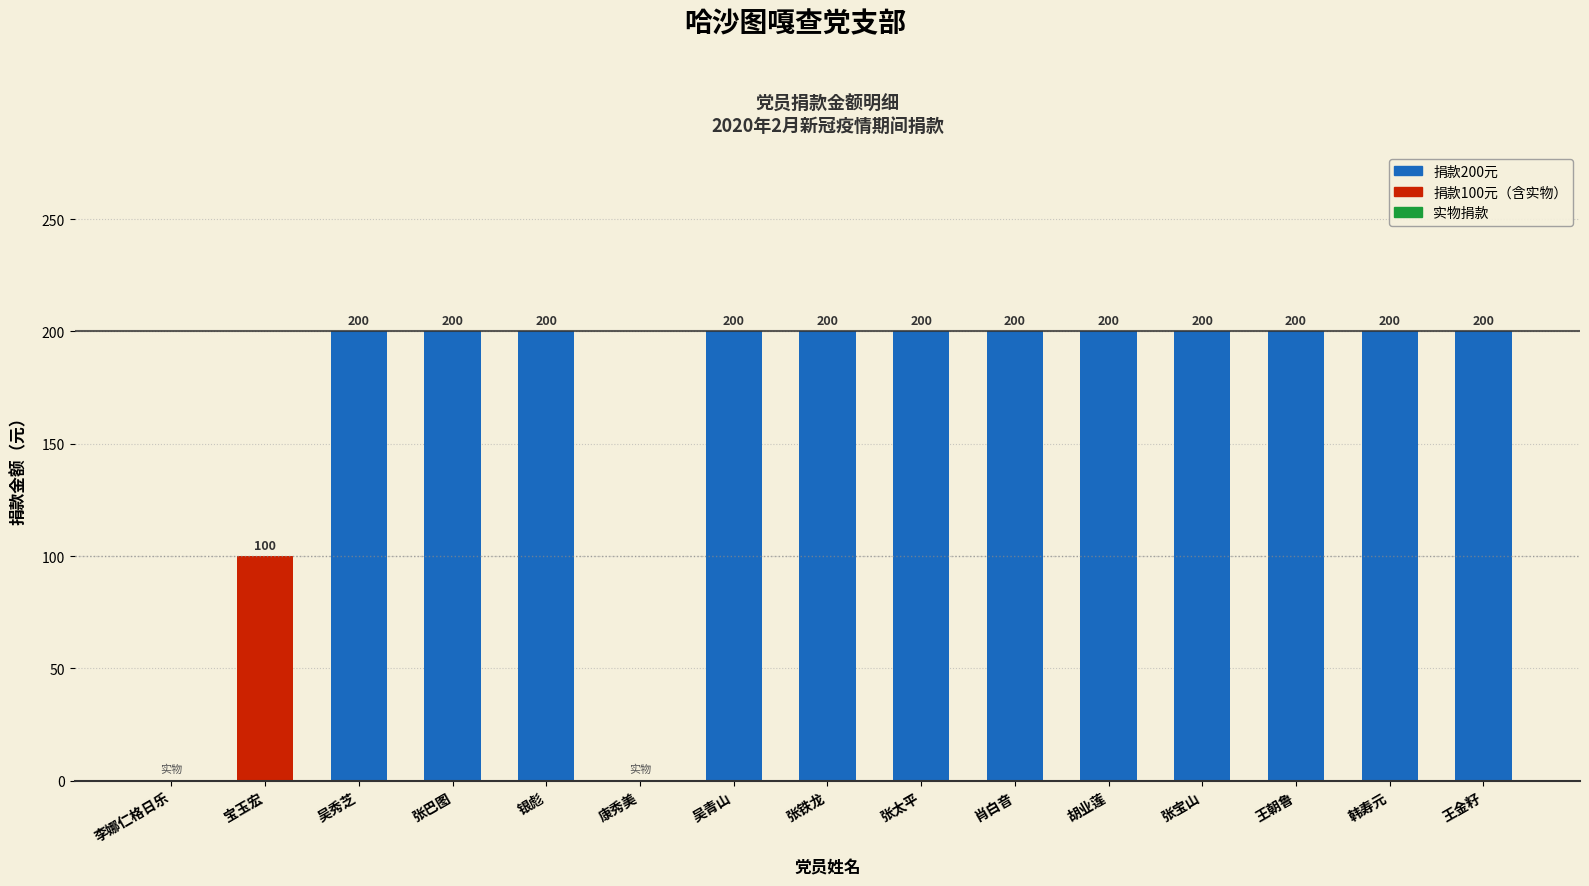

The chart shows a value of 200 at 吴秀芝. True or false?

True